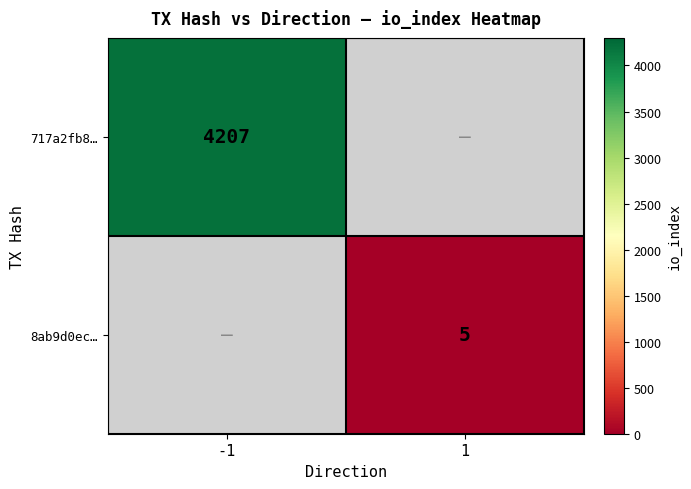

True or false: 8ab9d0ec… has a value of 8 at 1.

False